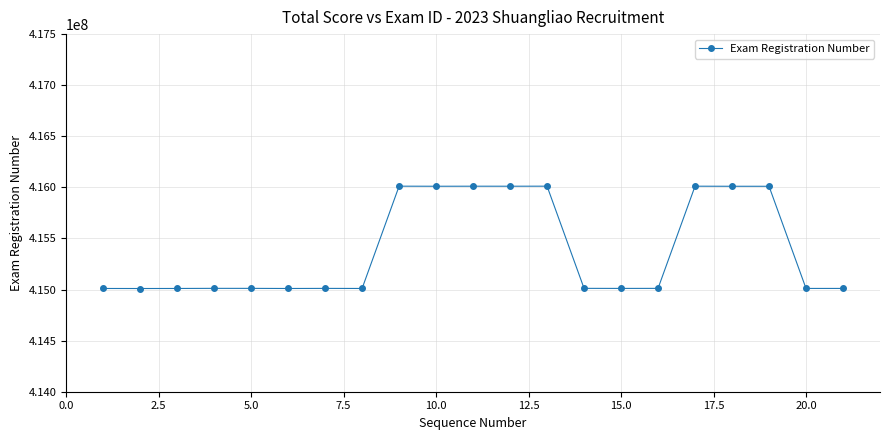

What is the difference between the second highest and minimum values?

1001592